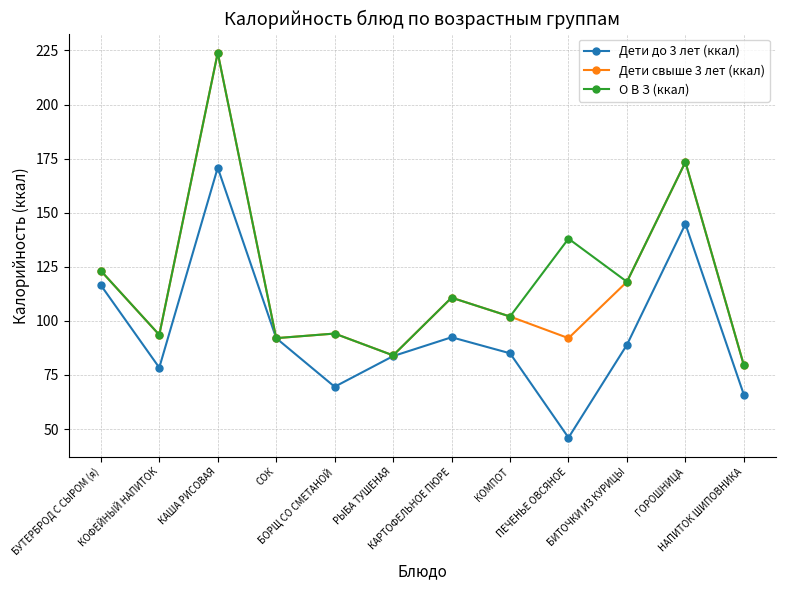

What is the value of the Дети до 3 лет (ккал) point at the 5th from the left?

69.5